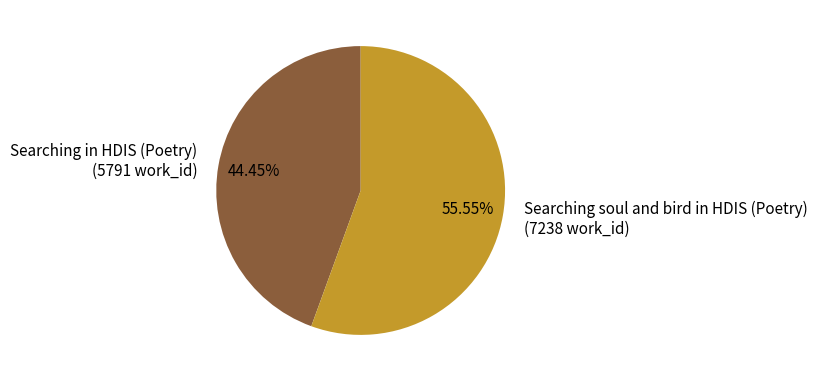

Is the sum of Searching in HDIS (Poetry) (5791 work_id) and Searching soul and bird in HDIS (Poetry) (7238 work_id) greater than half?

Yes